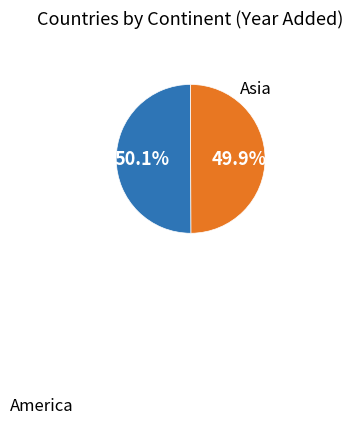

Does any single category account for the majority?

Yes